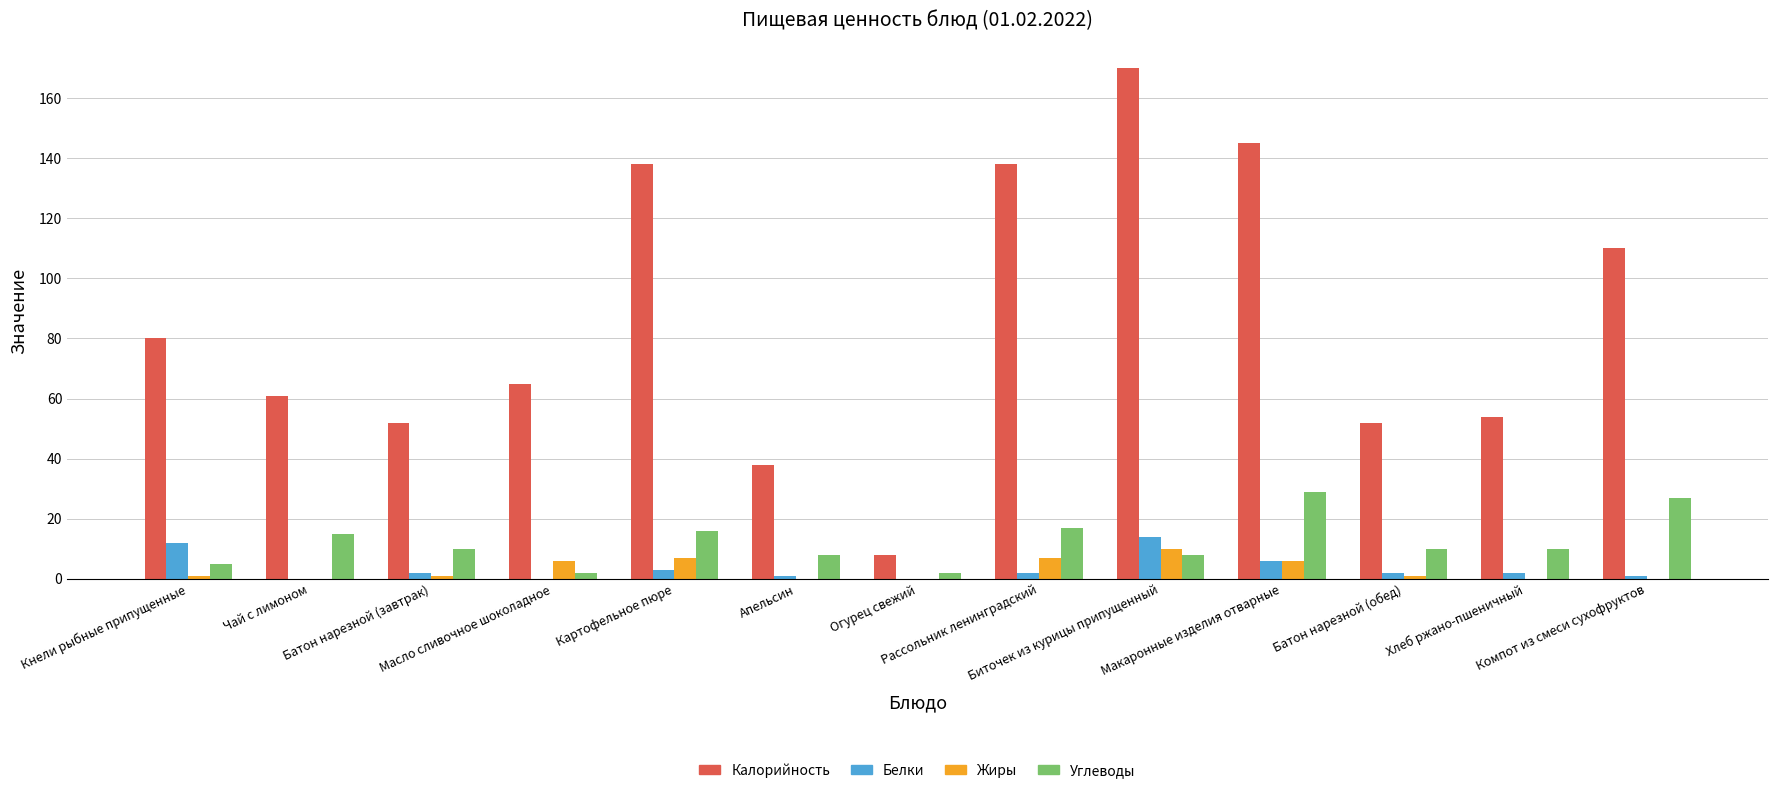

Between Масло сливочное шоколадное and Огурец свежий, which series saw the biggest shift?

Калорийность